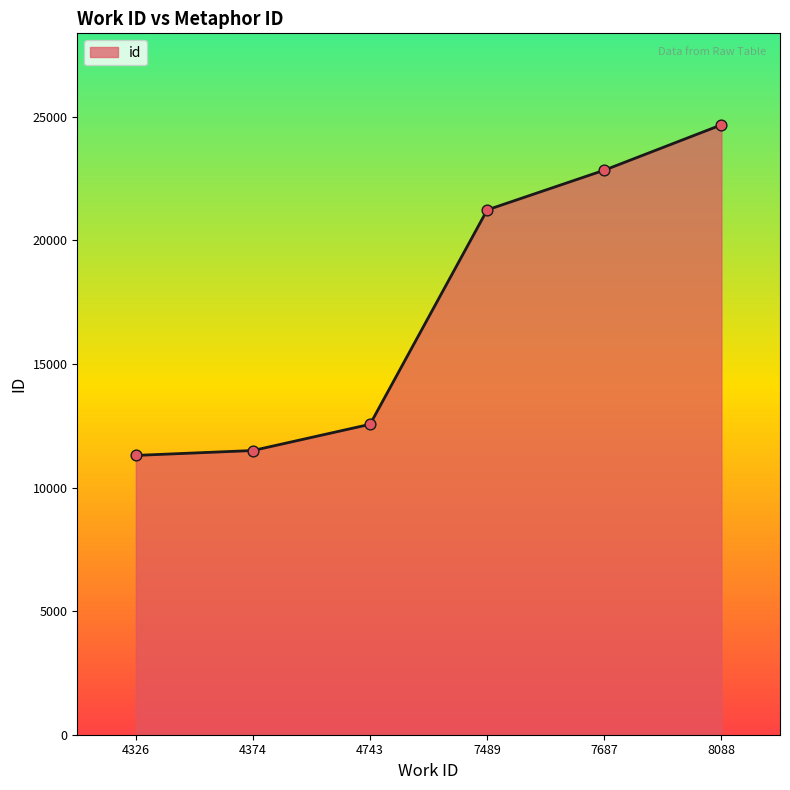

Between 7687 and 4743, which is larger?

7687